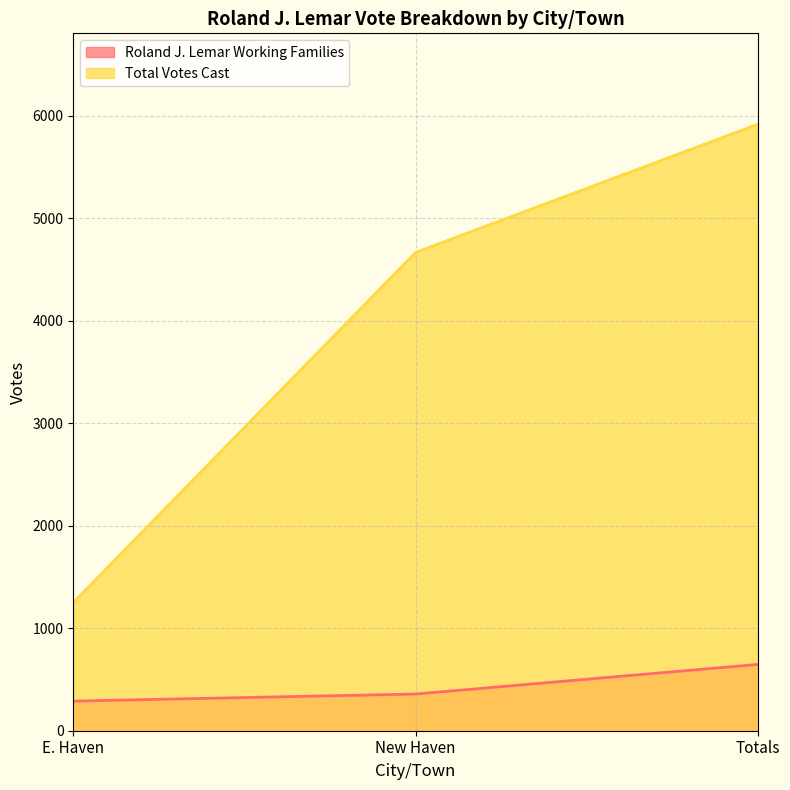

How many distinct data groups are displayed?

2